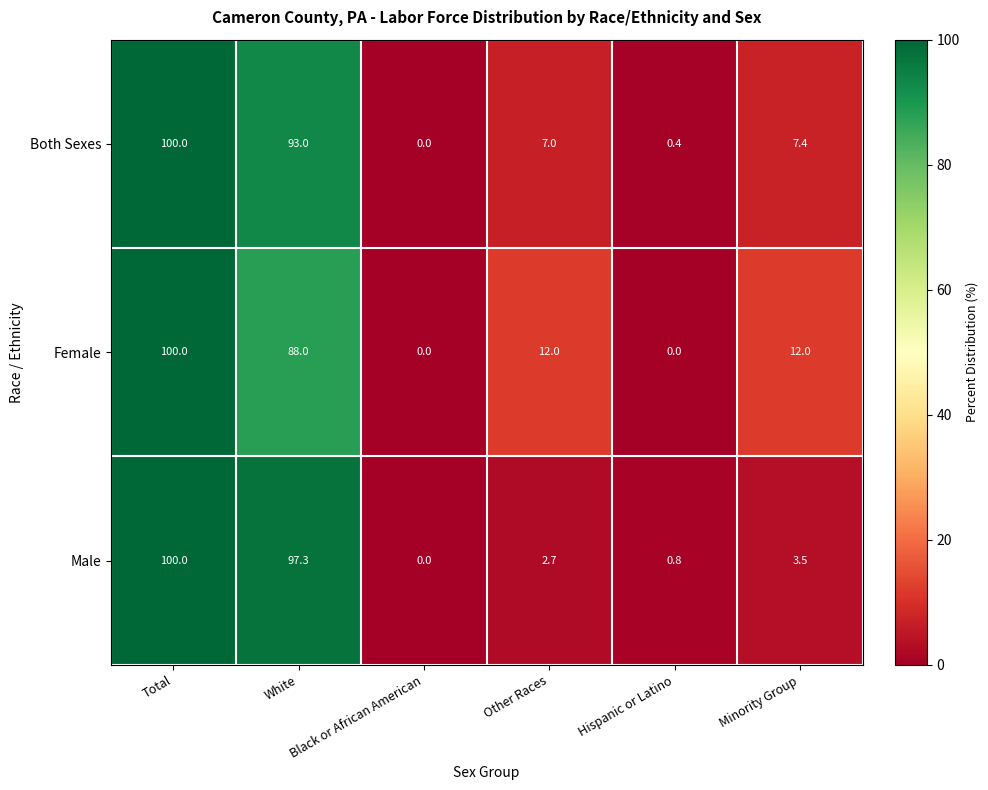

At which category is the sum across all series the highest?

Total